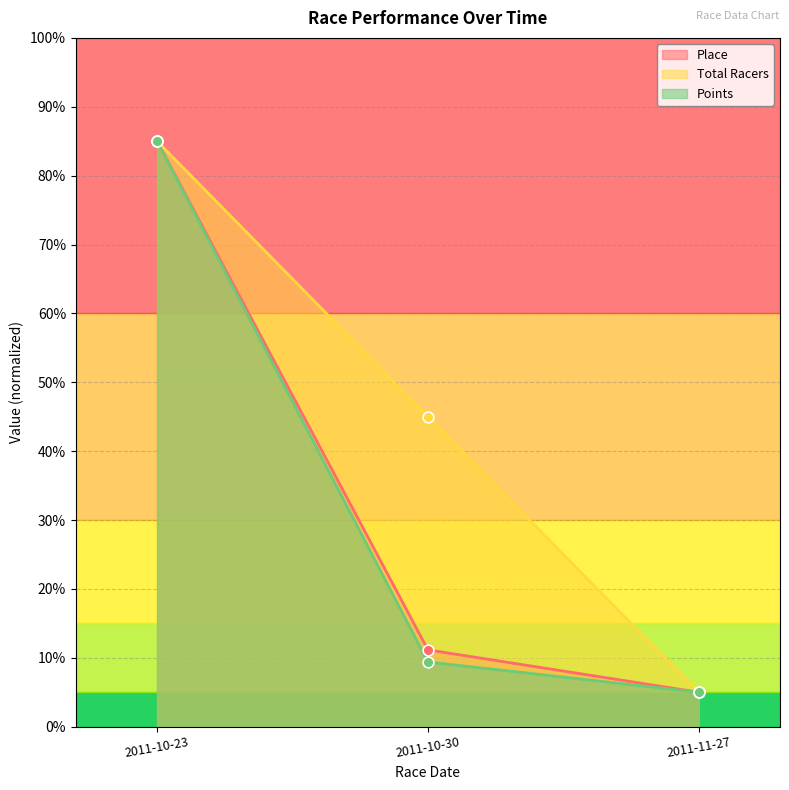

What is the total value across all series at 2011-11-27?

15.0